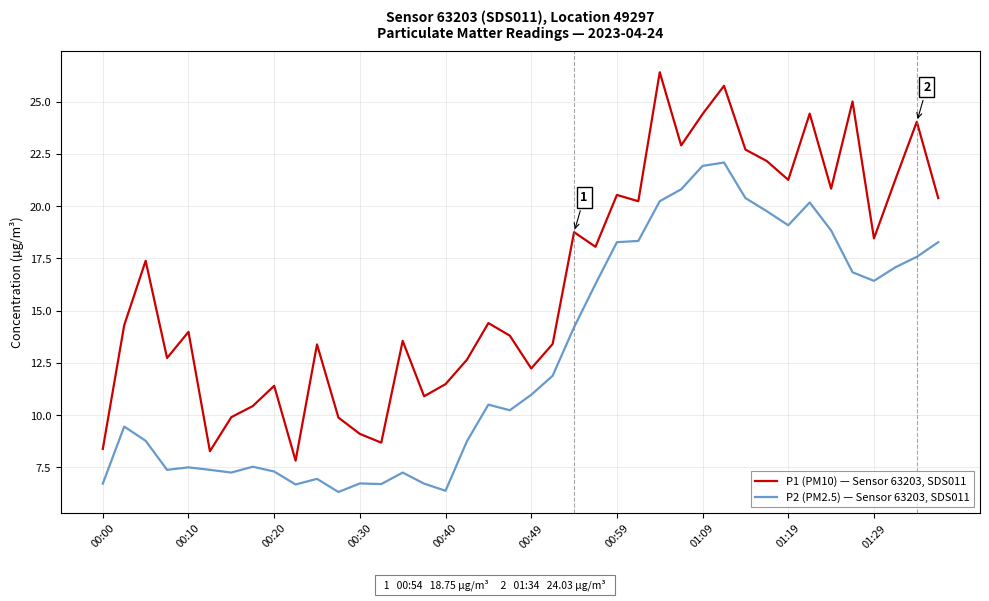

Which series has the largest total across all categories?

P1 (PM10) — Sensor 63203, SDS011